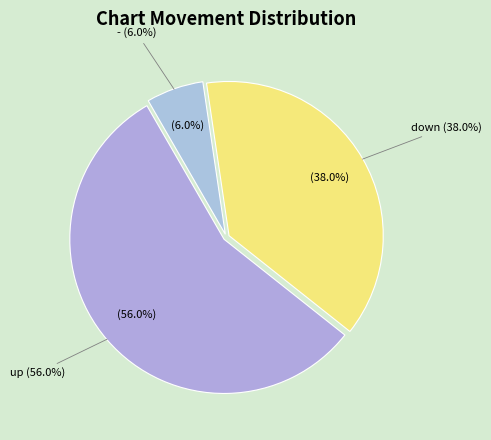

What portion of the pie excludes up?

44.0%